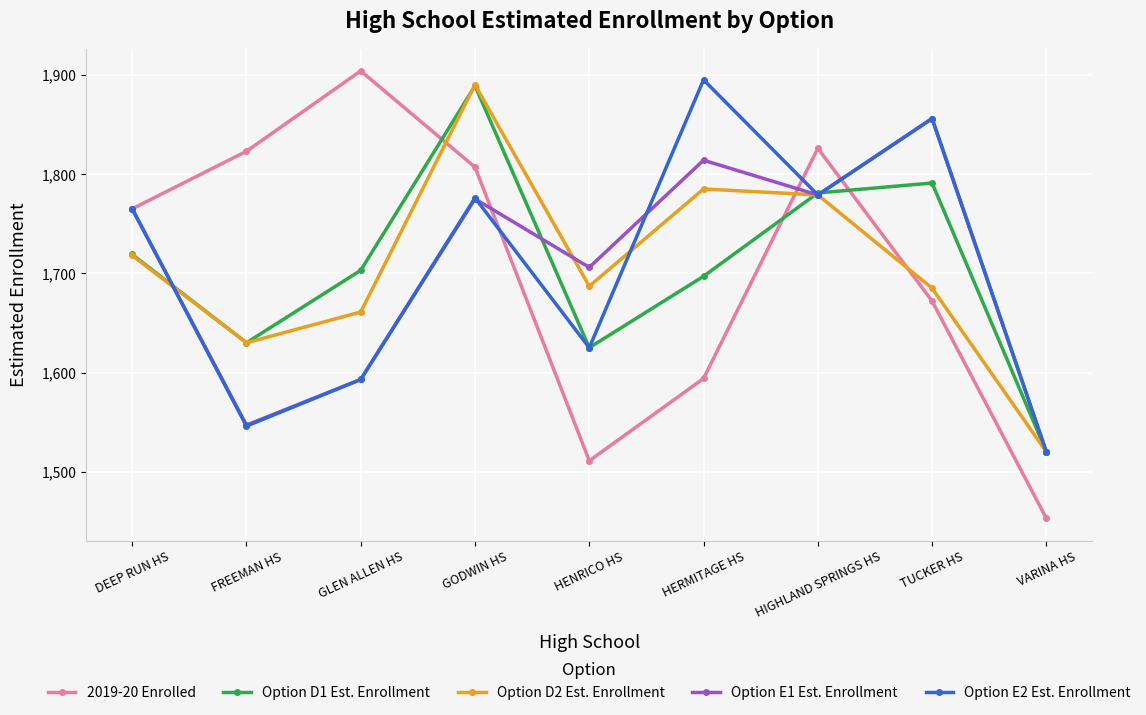

At which category does Option D1 Est. Enrollment reach its first local peak?

GODWIN HS